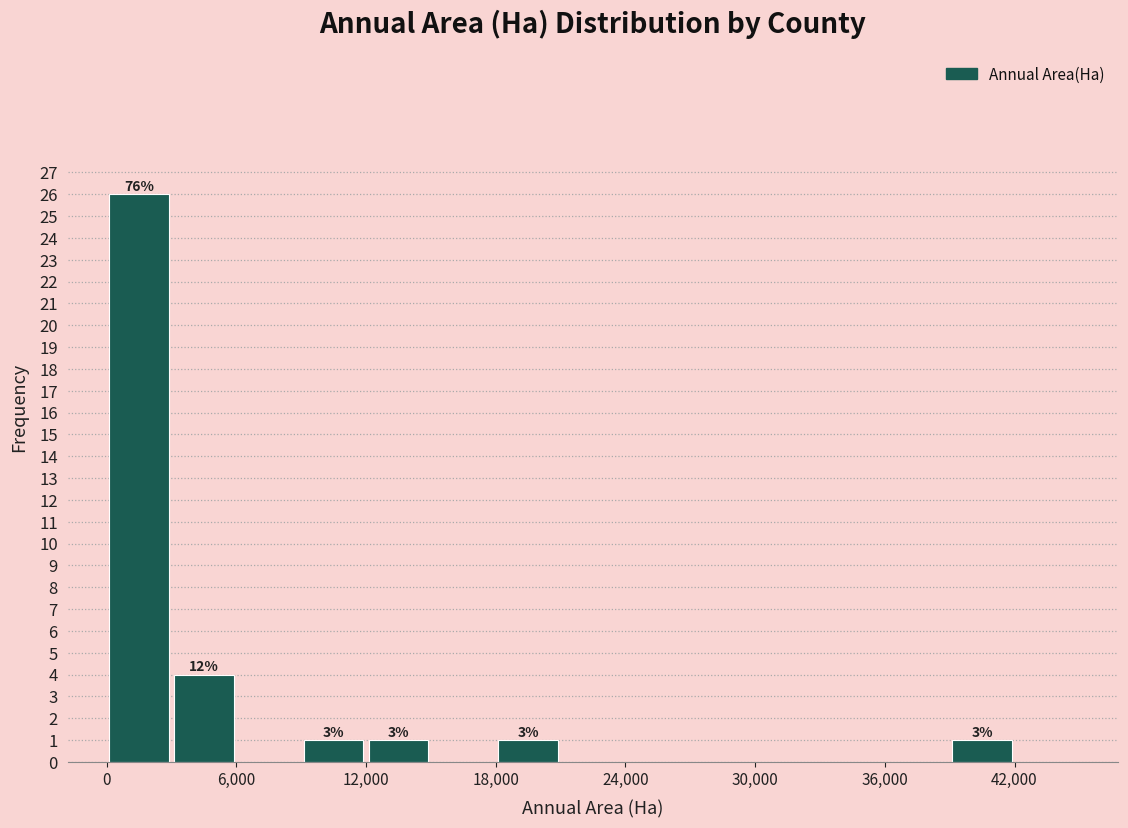

Read against the x-axis, roughly where is the centre of the tallest bar?

2000